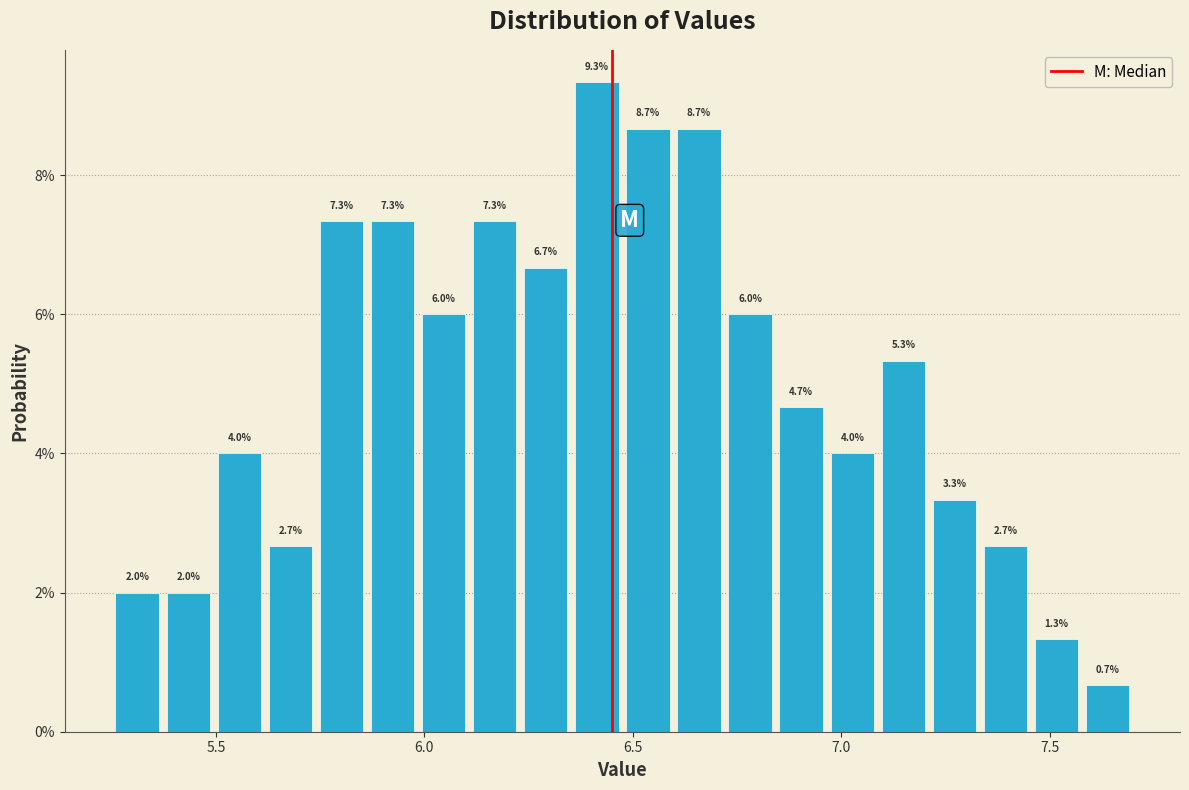

Read against the x-axis, roughly where is the centre of the tallest bar?

6.40